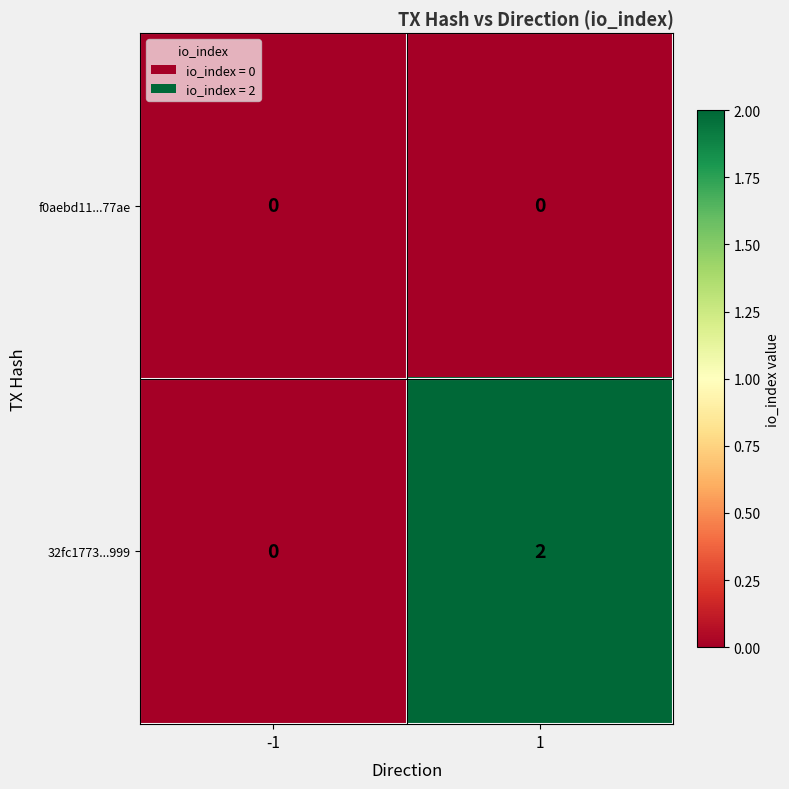

The f0aebd11...77ae series shows 0 at -1. True or false?

True